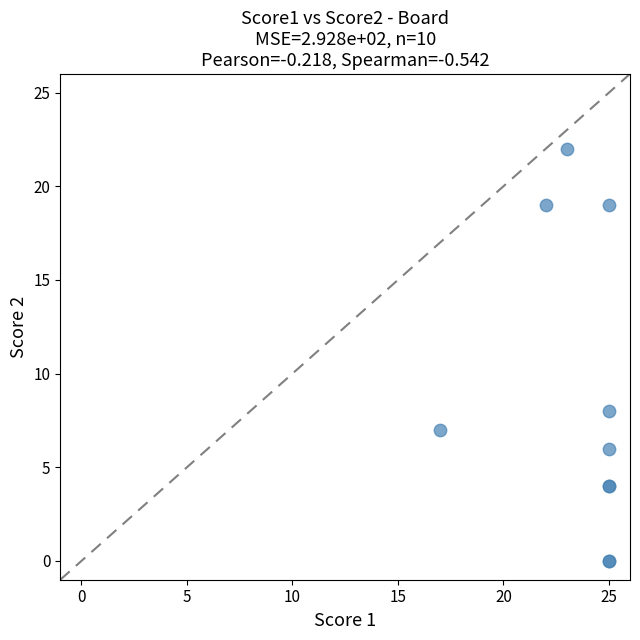

What Y value in the scatter plot is closest to 11?

8